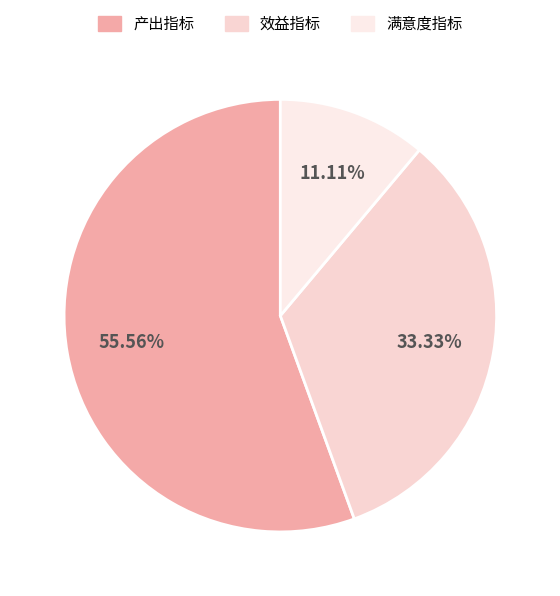

Combined, do 效益指标 and 满意度指标 account for over 50%?

No